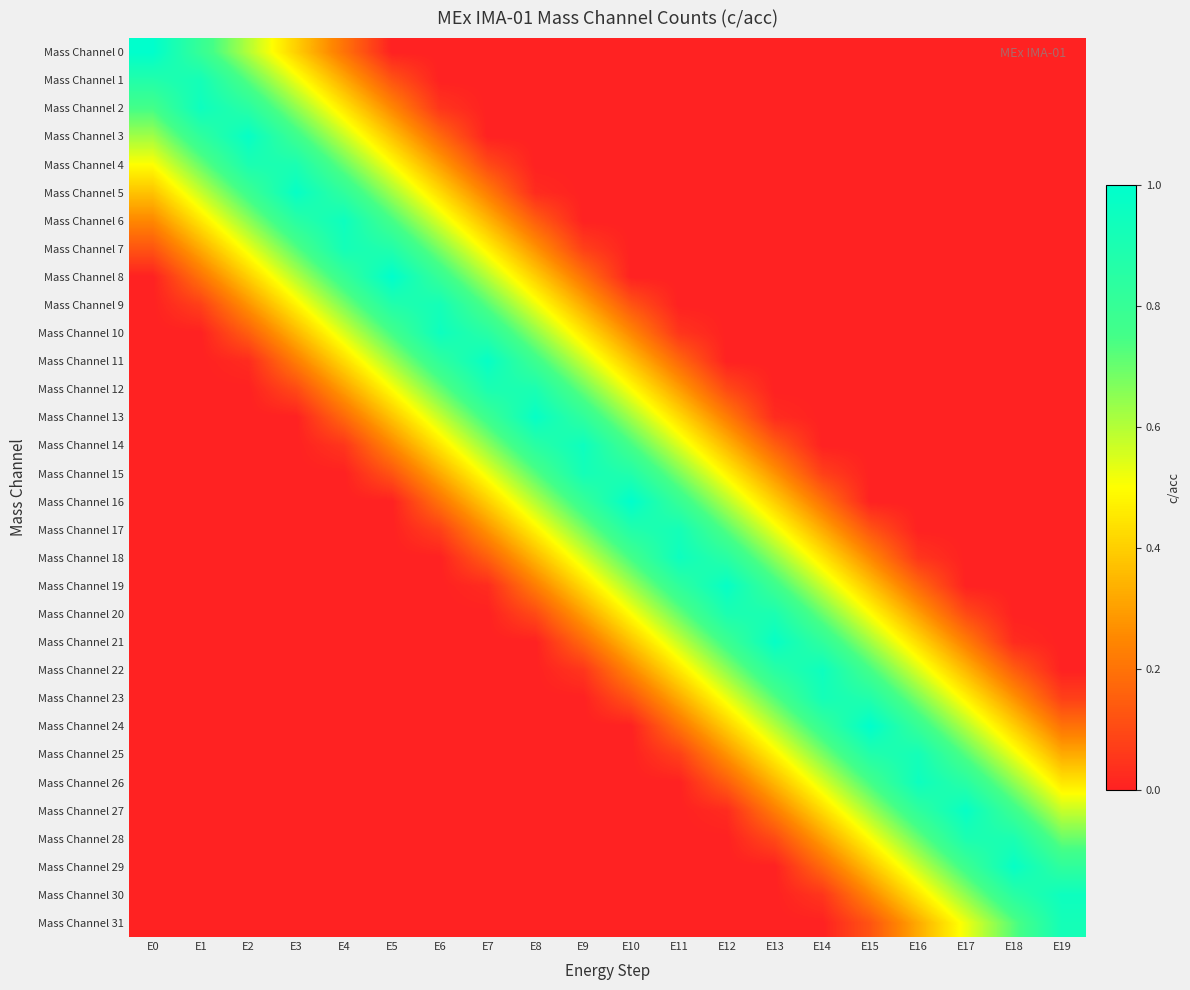

Between E17 and E7, which is larger?

E17